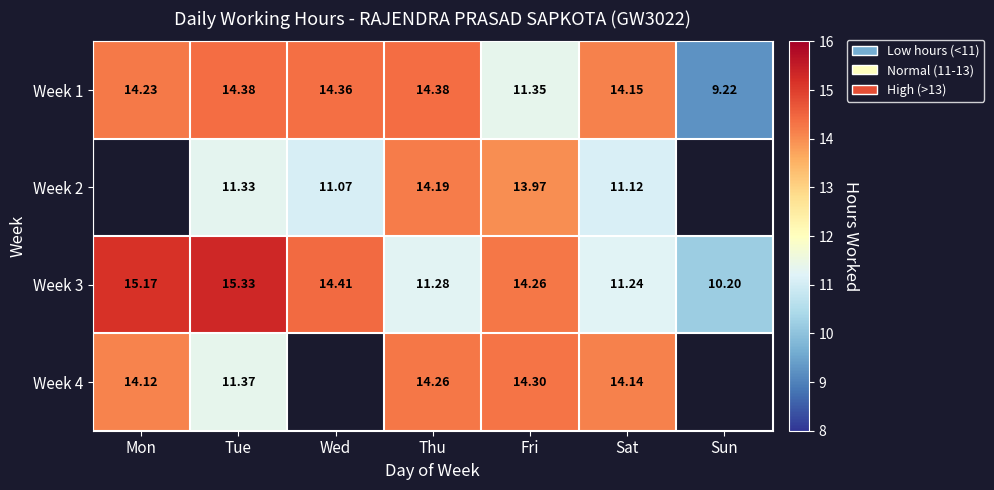

What is the smallest value displayed?

9.2